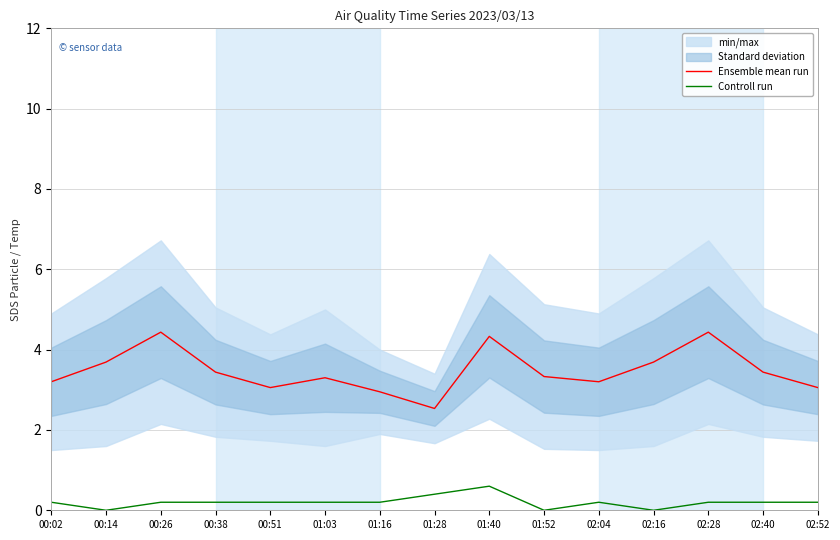

Where does the Ensemble mean run series first go above 3?

00:02